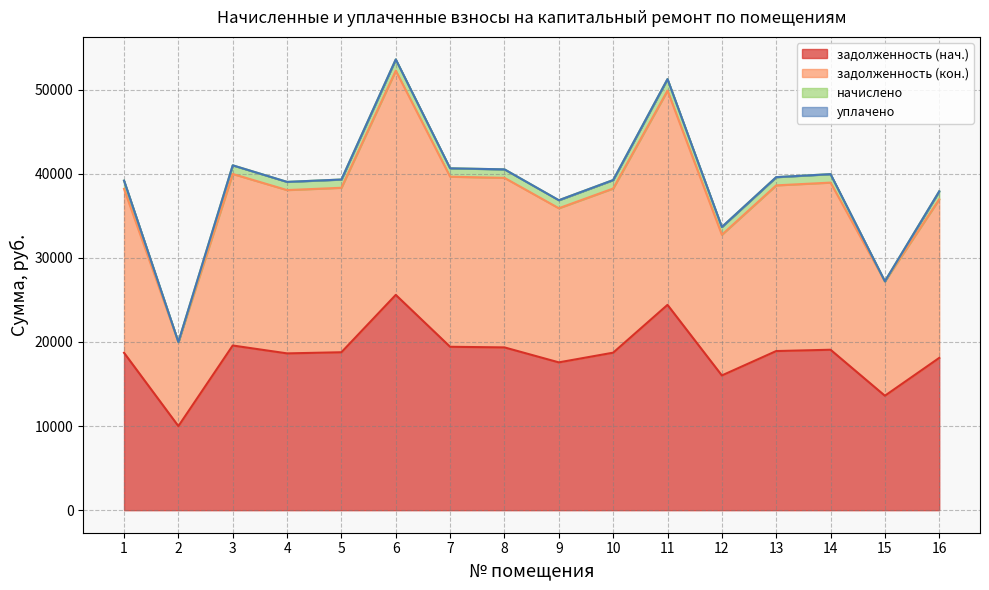

List the labels in order of задолженность (кон.) value, largest first.

6, 11, 3, 7, 8, 14, 13, 5, 10, 1, 4, 16, 9, 12, 15, 2